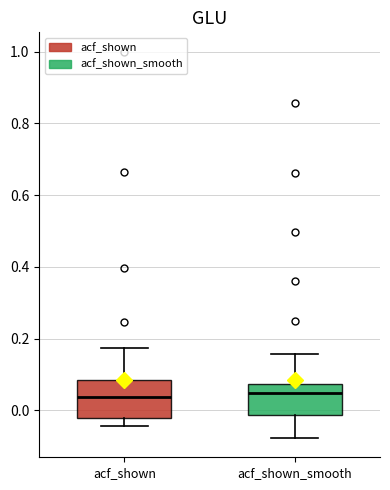

Reading left to right, read every box against the y-axis: the position of its median line, the range the box covers, and the ends of its whiskers. The values are not printed on the chart, so give them approximately, as read against the axis.

acf_shown: median 0.04, box -0.02 to 0.08, whiskers -0.04 to 0.18
acf_shown_smooth: median 0.04, box -0.02 to 0.08, whiskers -0.08 to 0.16